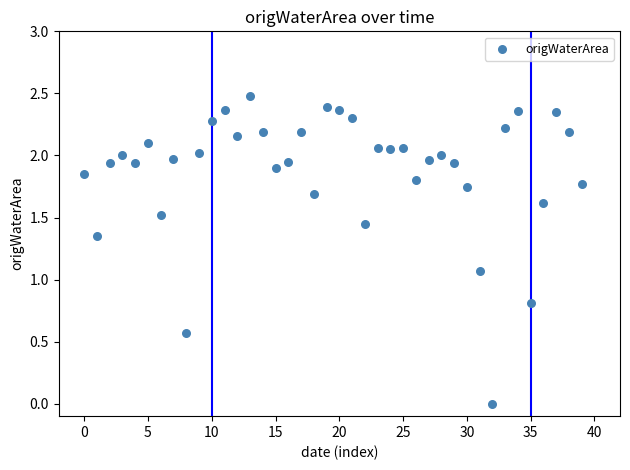

What Y value in the scatter plot is closest to 1?

1.1